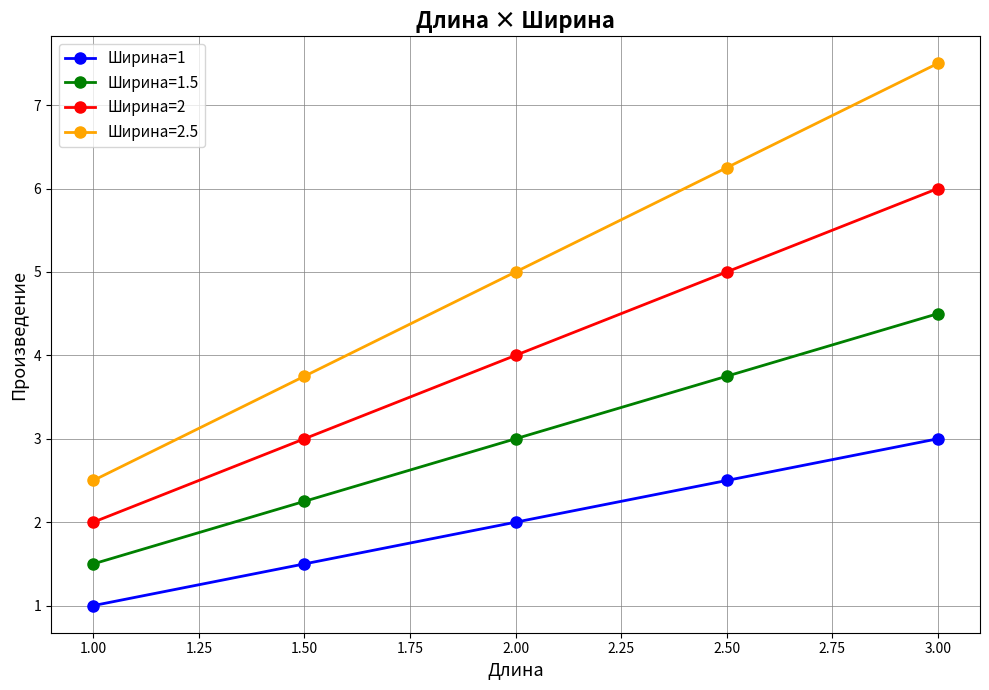

What is the greatest value displayed?

7.5